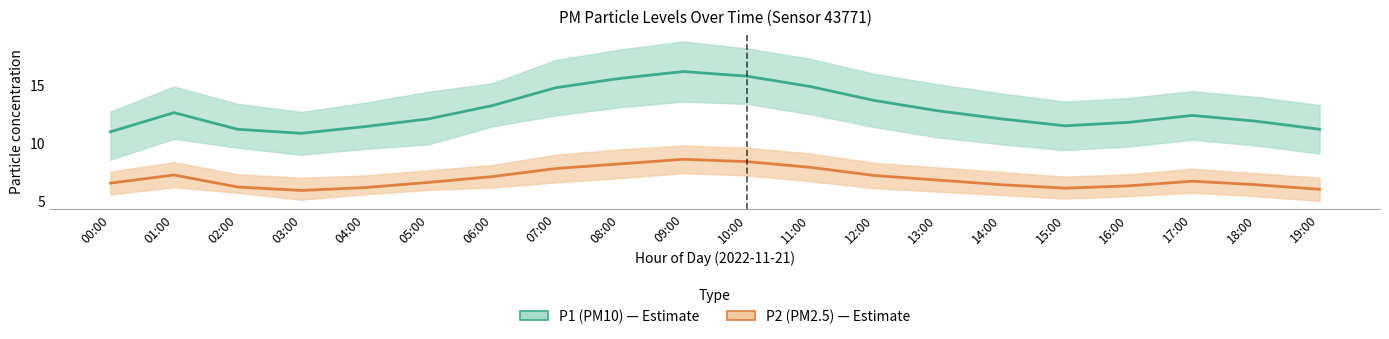

True or false: P2 (PM2.5) has a value of 7.2 at 01:00.

True